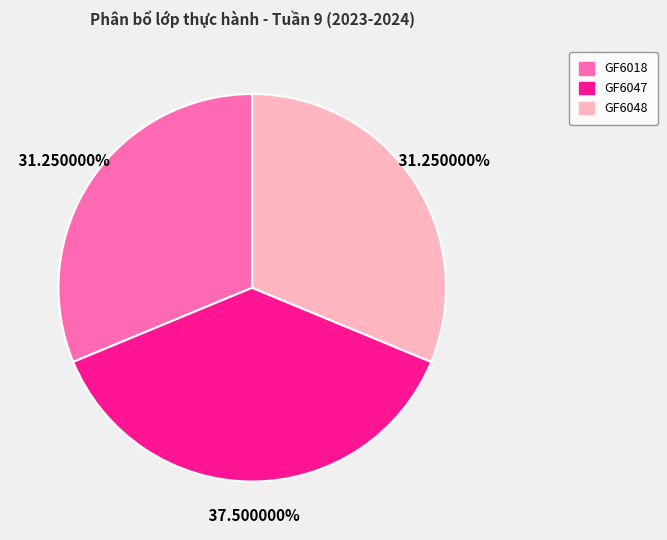

Is there any slice that represents more than half of the pie?

No